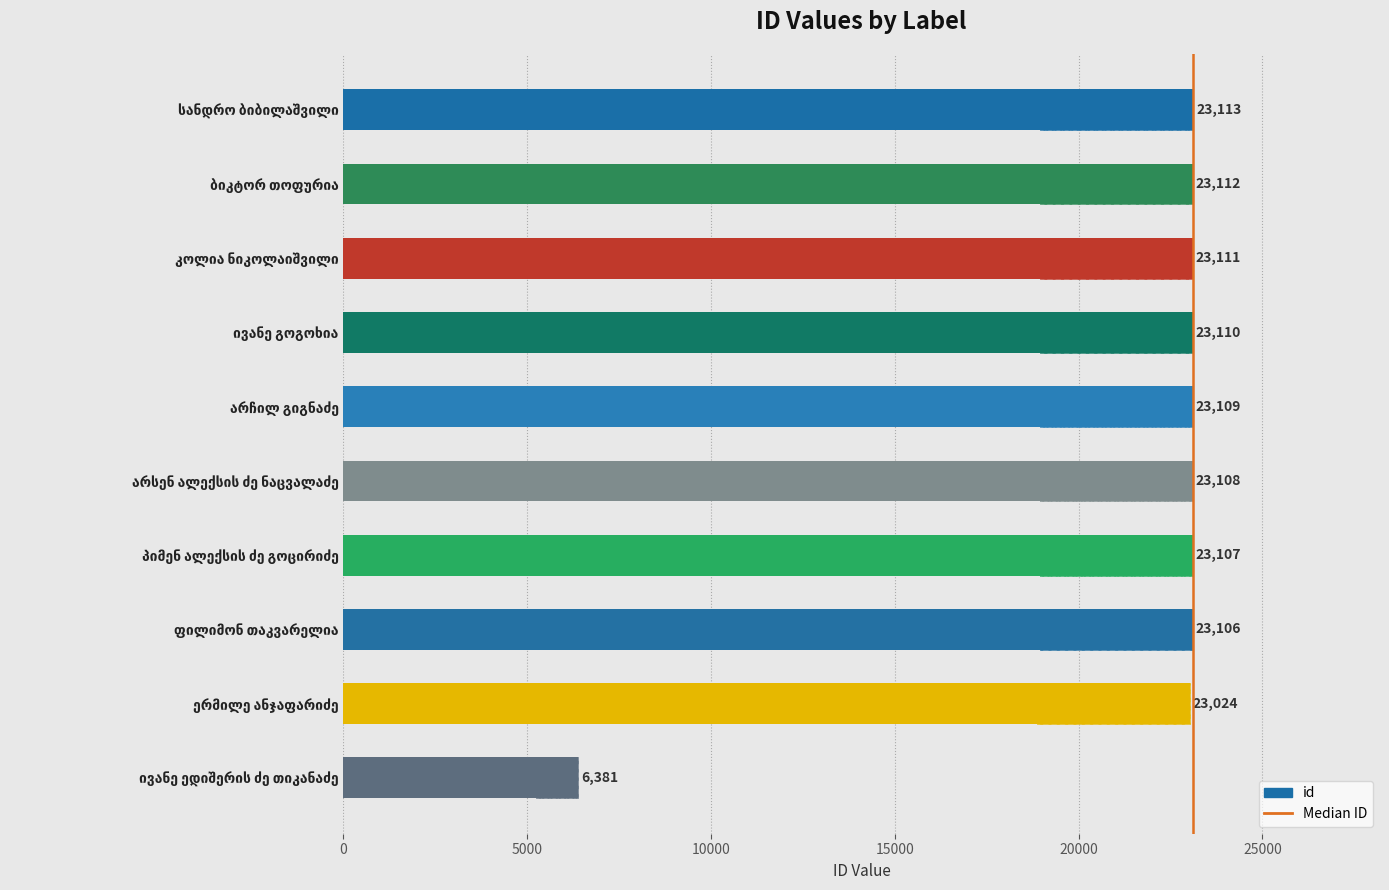

Approximately how many times larger is the value at ივანე ედიშერის ძე თიკანაძე compared to კოლია ნიკოლაიშვილი?

0.3